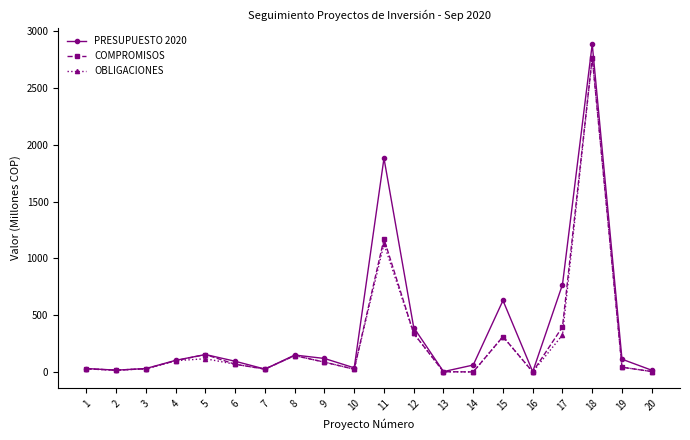

Which series has the largest range (max minus min)?

PRESUPUESTO 2020